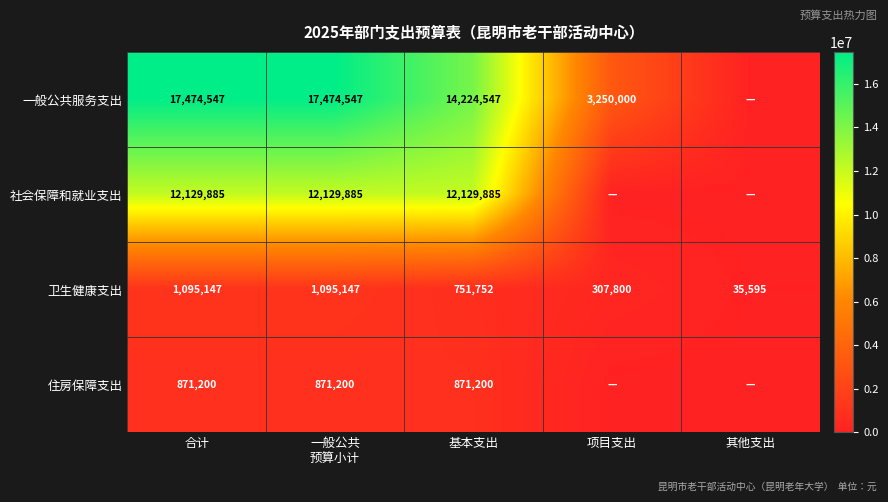

True or false: 一般公共服务支出 has a value of 9875914 at 合计.

False